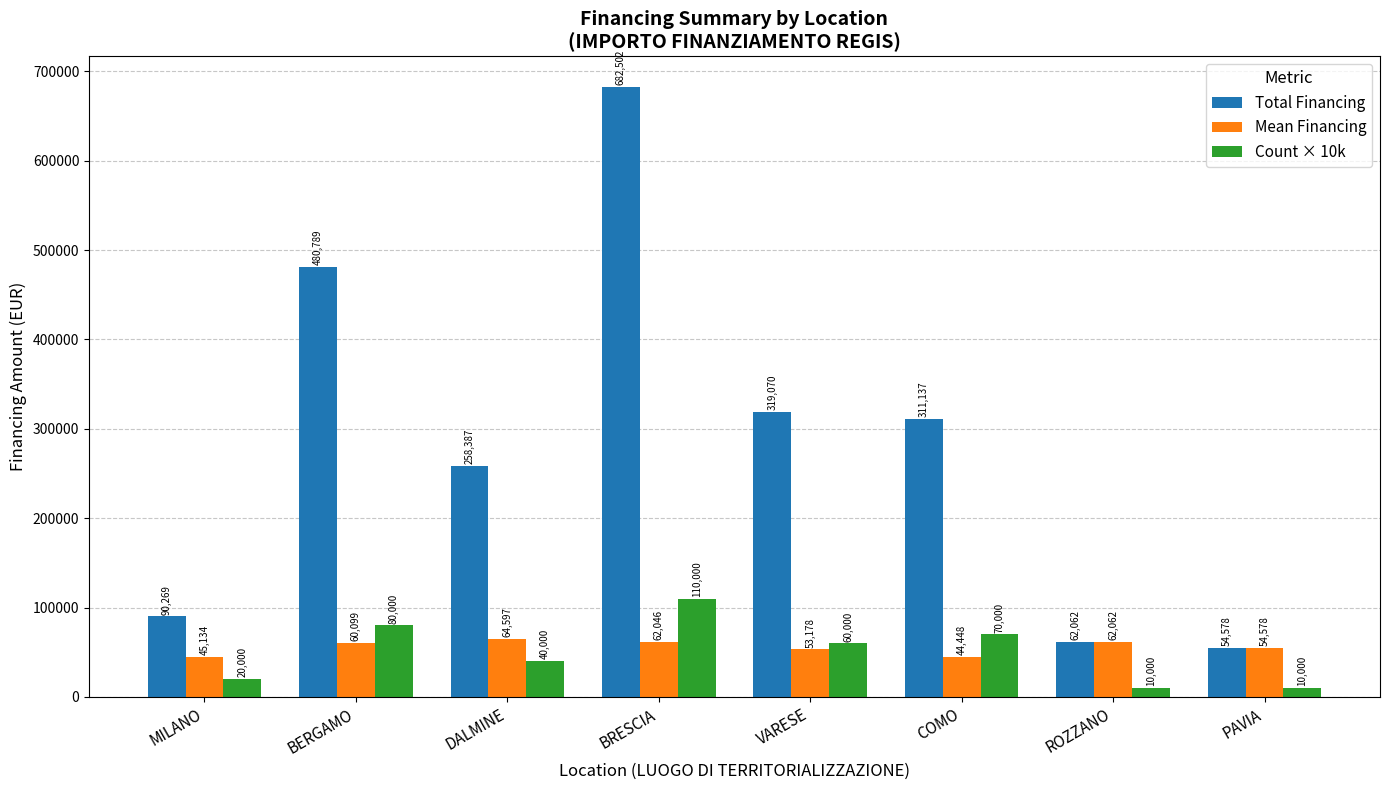

Which series changed the most between VARESE and ROZZANO?

Total Financing